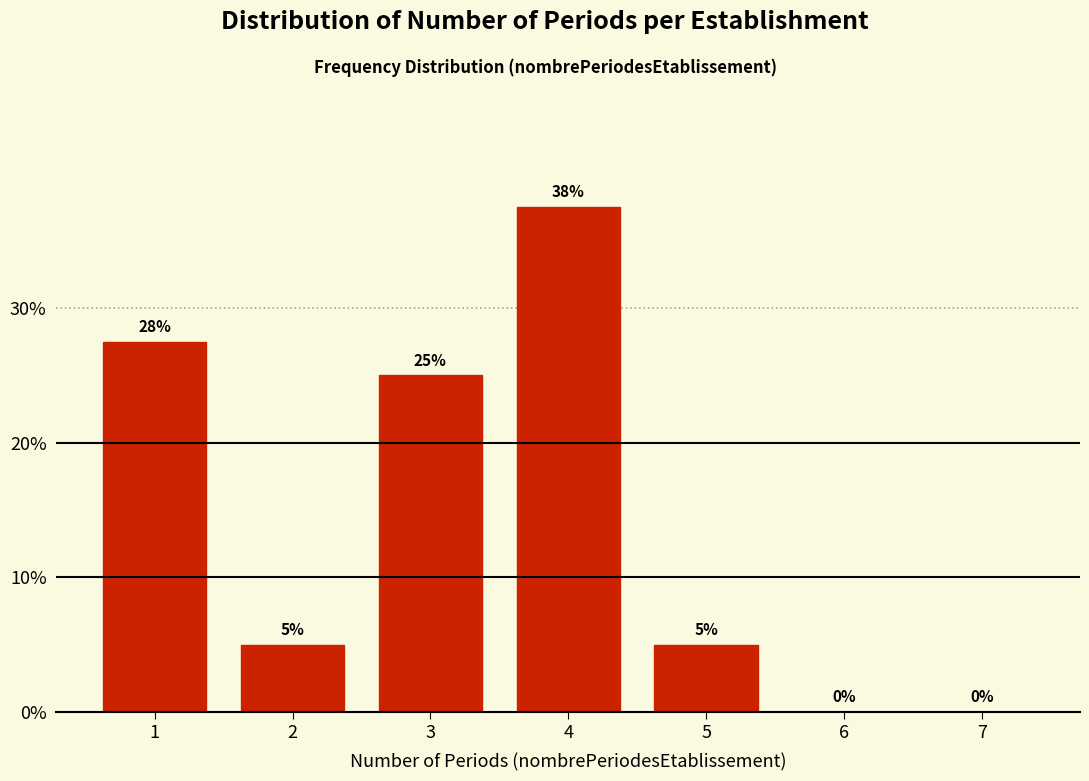

Which has a higher value, 2 or 3?

3